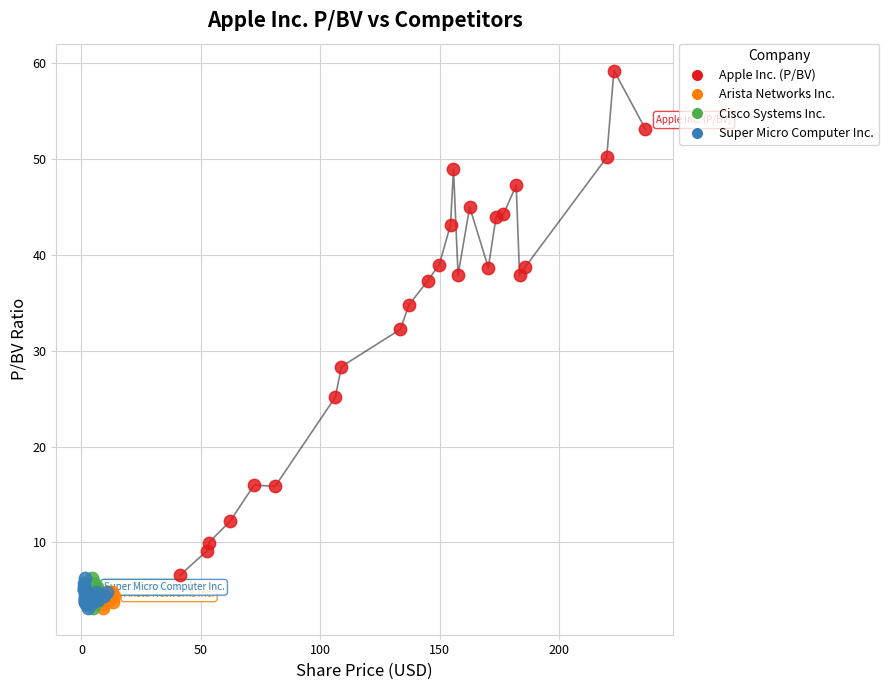

Which series has the largest Y range (max minus min)?

Apple Inc. (P/BV)